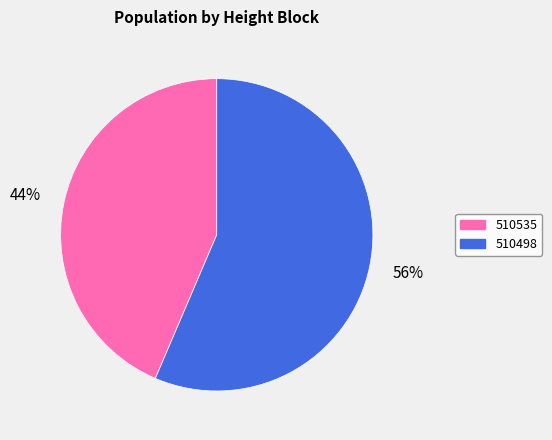

To the nearest percent, what is the average slice percentage?

50%